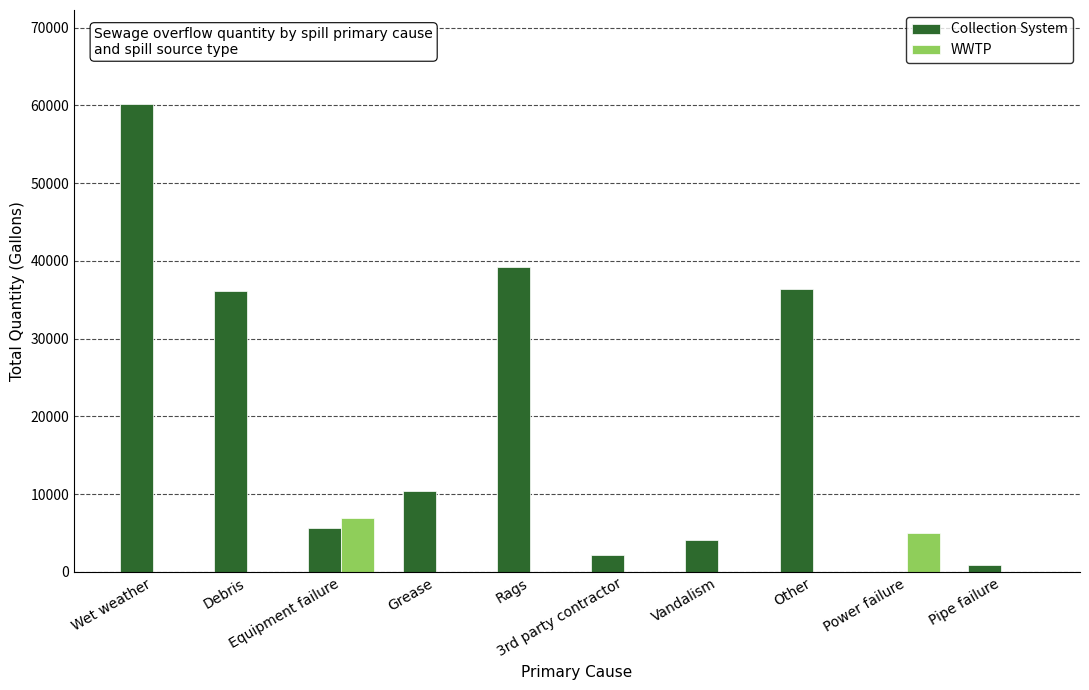

What is the greatest value displayed?

60221